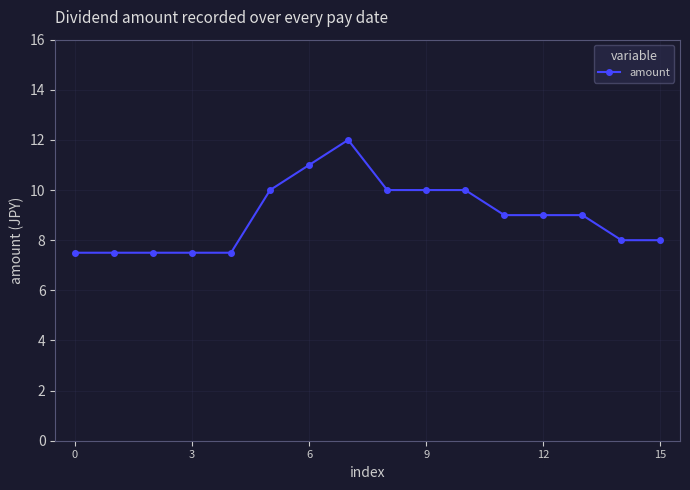

True or false: the data has more than 0 interior local peaks.

True